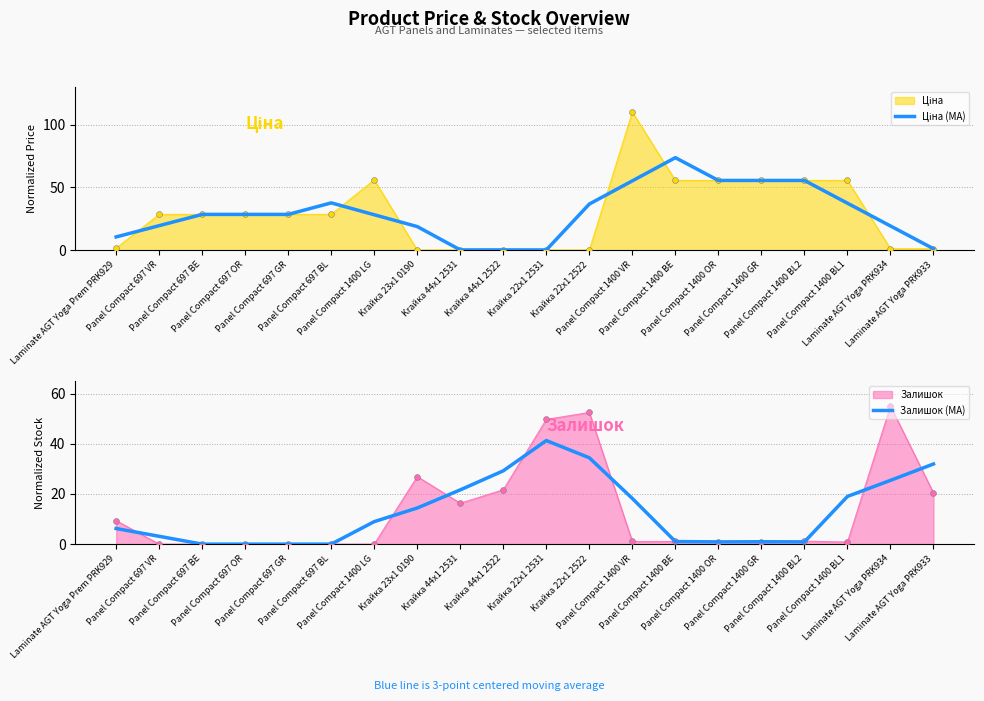

What is the maximum value for Залишок?

55.0